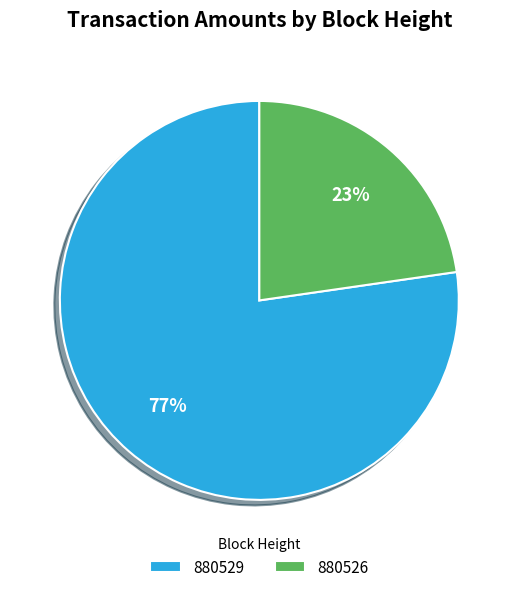

Rank the categories by value from lowest to highest.

880526, 880529